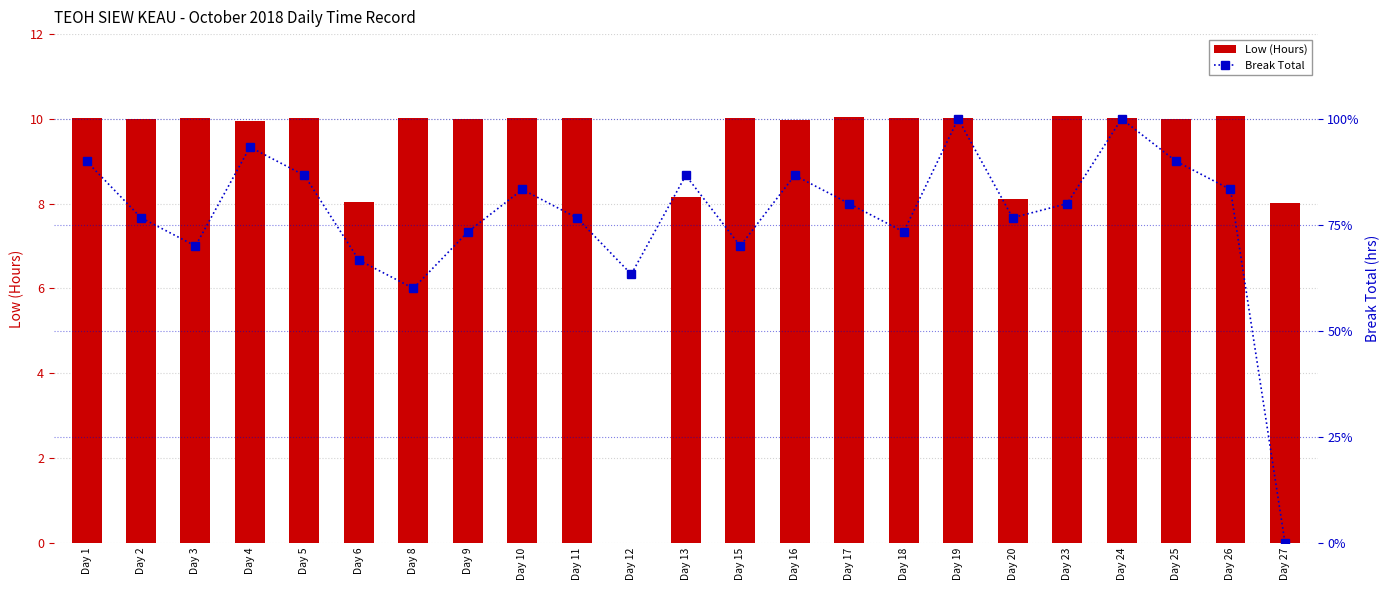

Between Day 5 and Day 27, which series saw the biggest shift?

Break Total